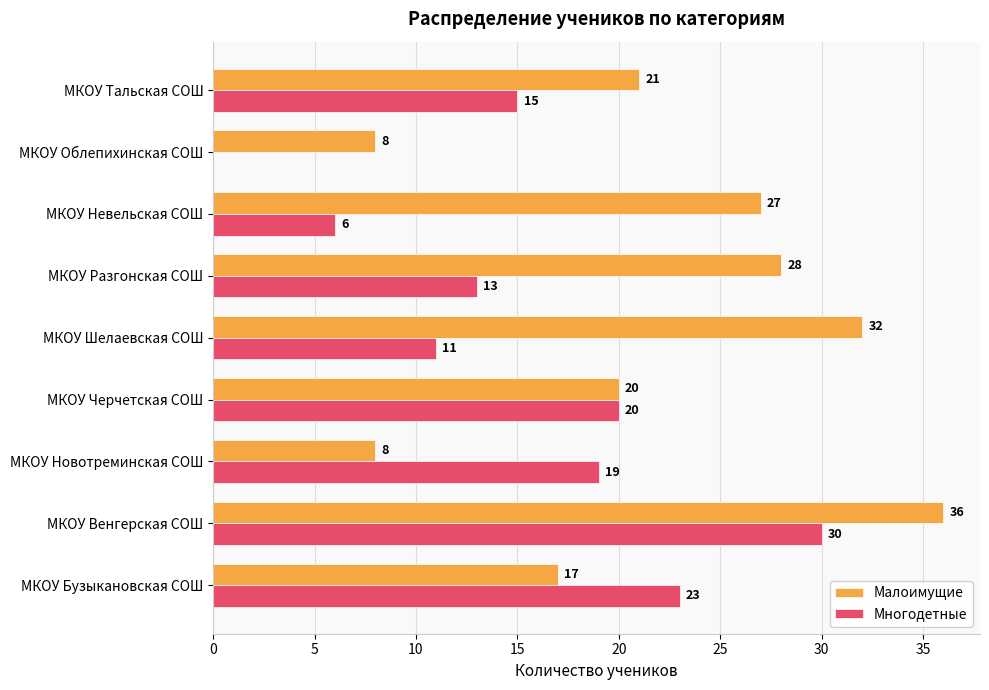

Which category has the highest value in the Малоимущие series?

МКОУ Венгерская СОШ